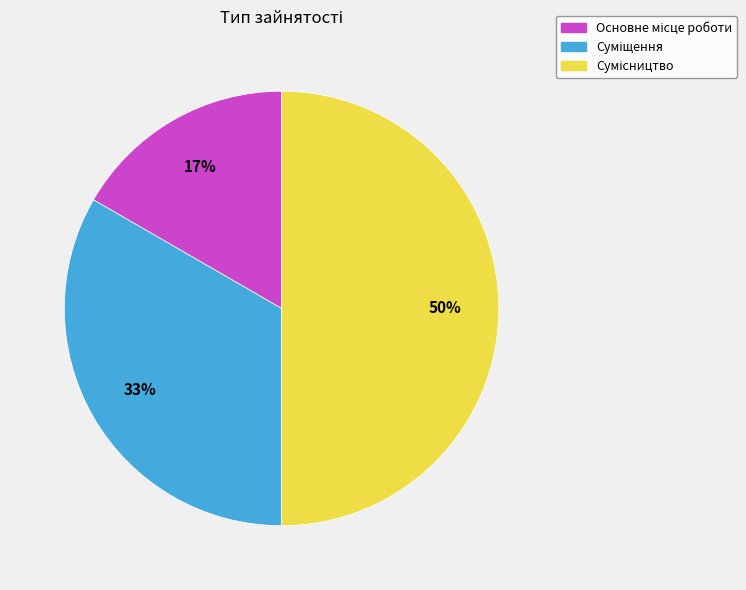

To the nearest percent, what is the average slice percentage?

33%